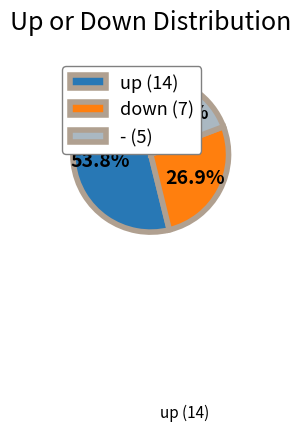

To the nearest percent, what percentage of the pie is down?

27%